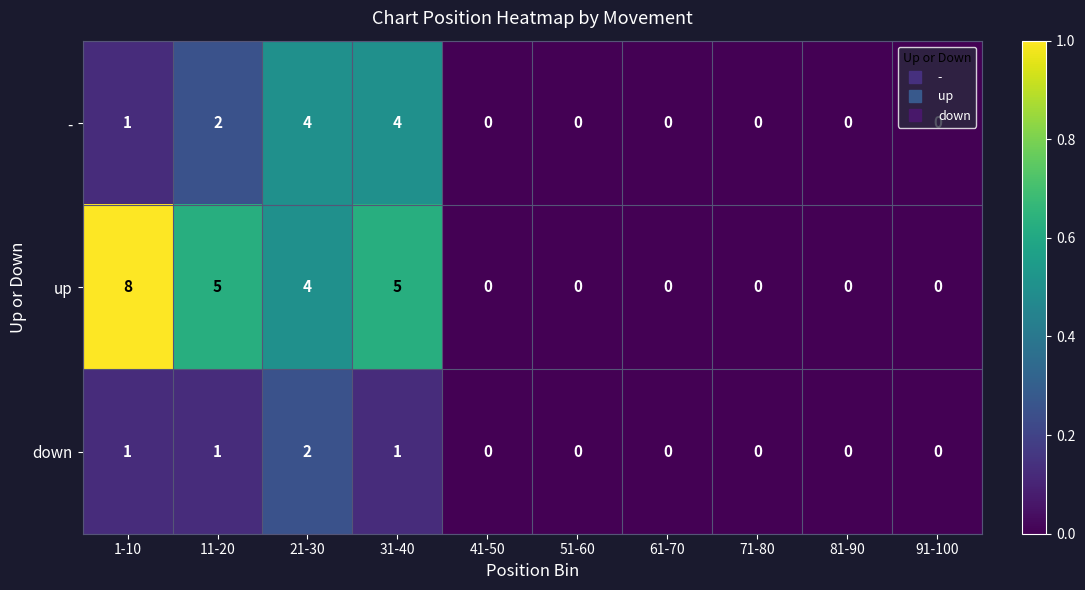

Which series has the widest spread of values?

up